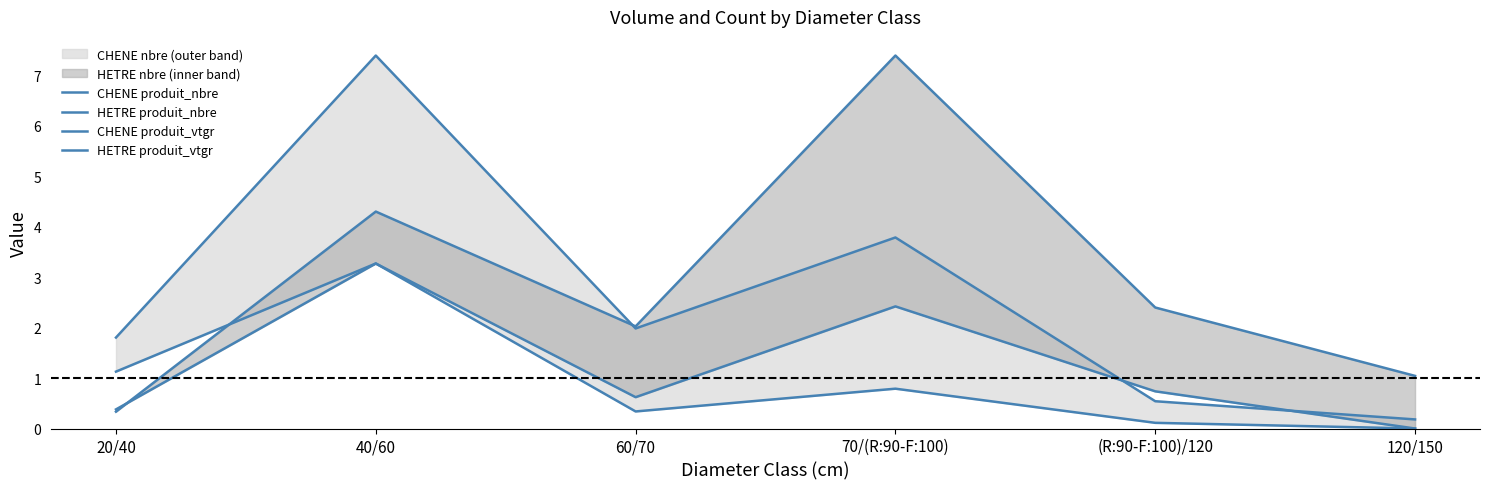

Between 70/(R:90-F:100) and 60/70, which is larger?

70/(R:90-F:100)